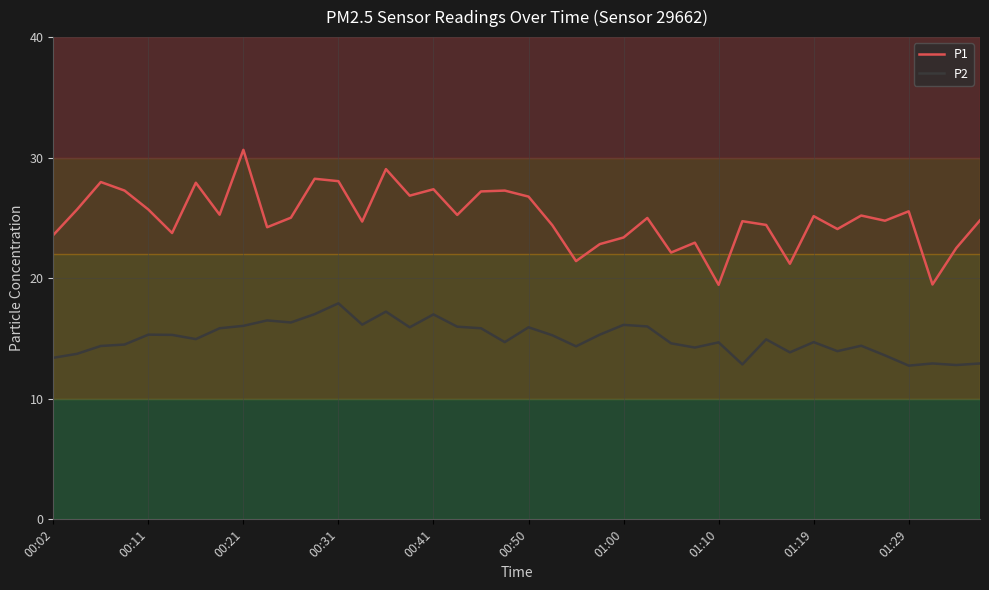

Which series has the largest total across all categories?

P1